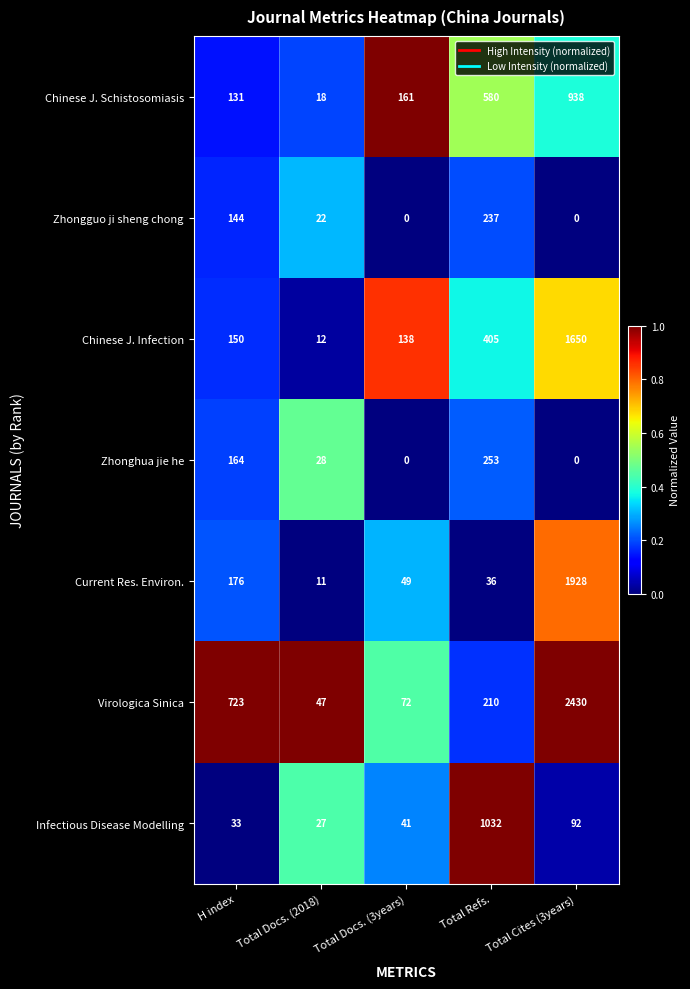

The value of Chinese J. Schistosomiasis at Total Docs. (2018) is 29. True or false?

False